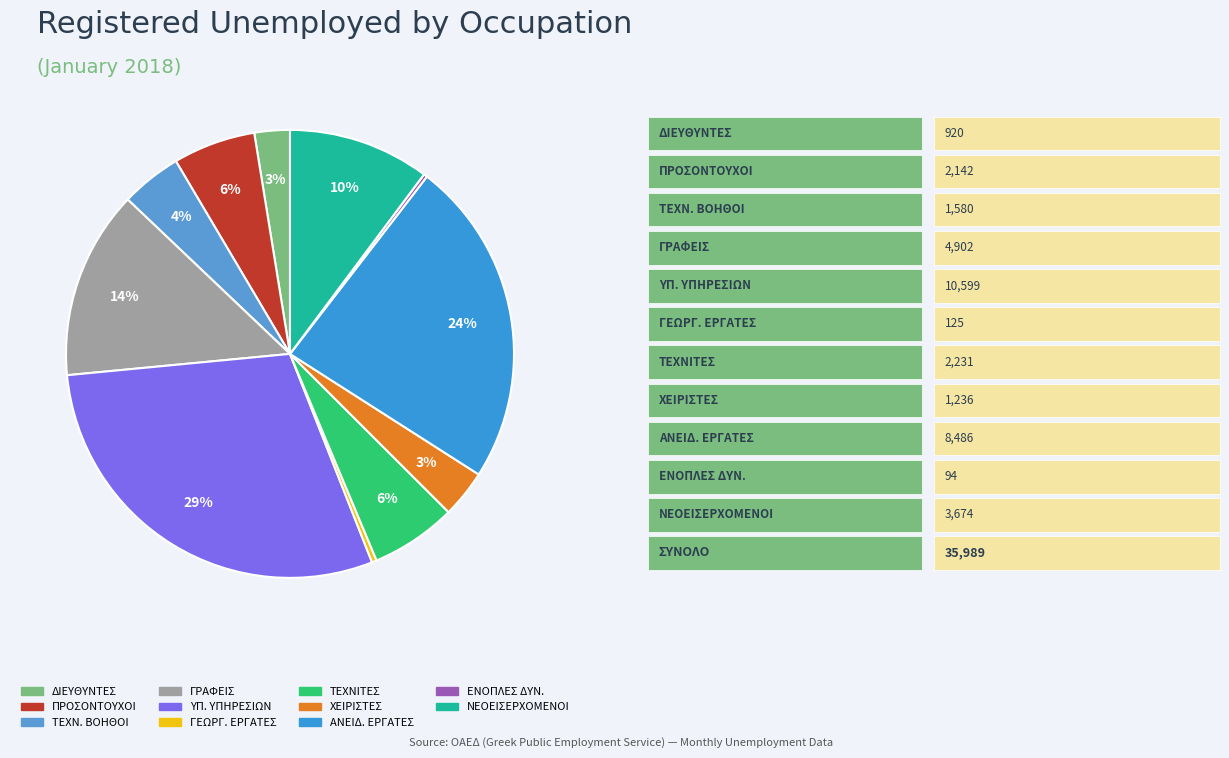

Is there a majority slice in this chart?

No